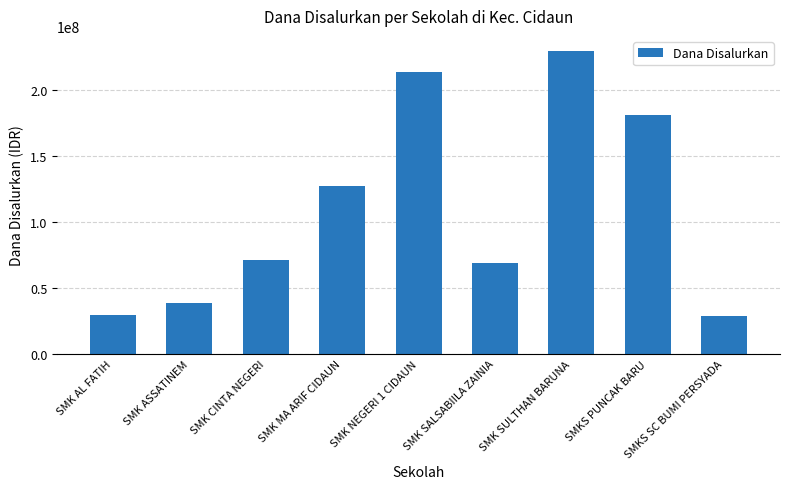

Which has a higher value, SMK ASSATINEM or SMKS SC BUMI PERSYADA?

SMK ASSATINEM